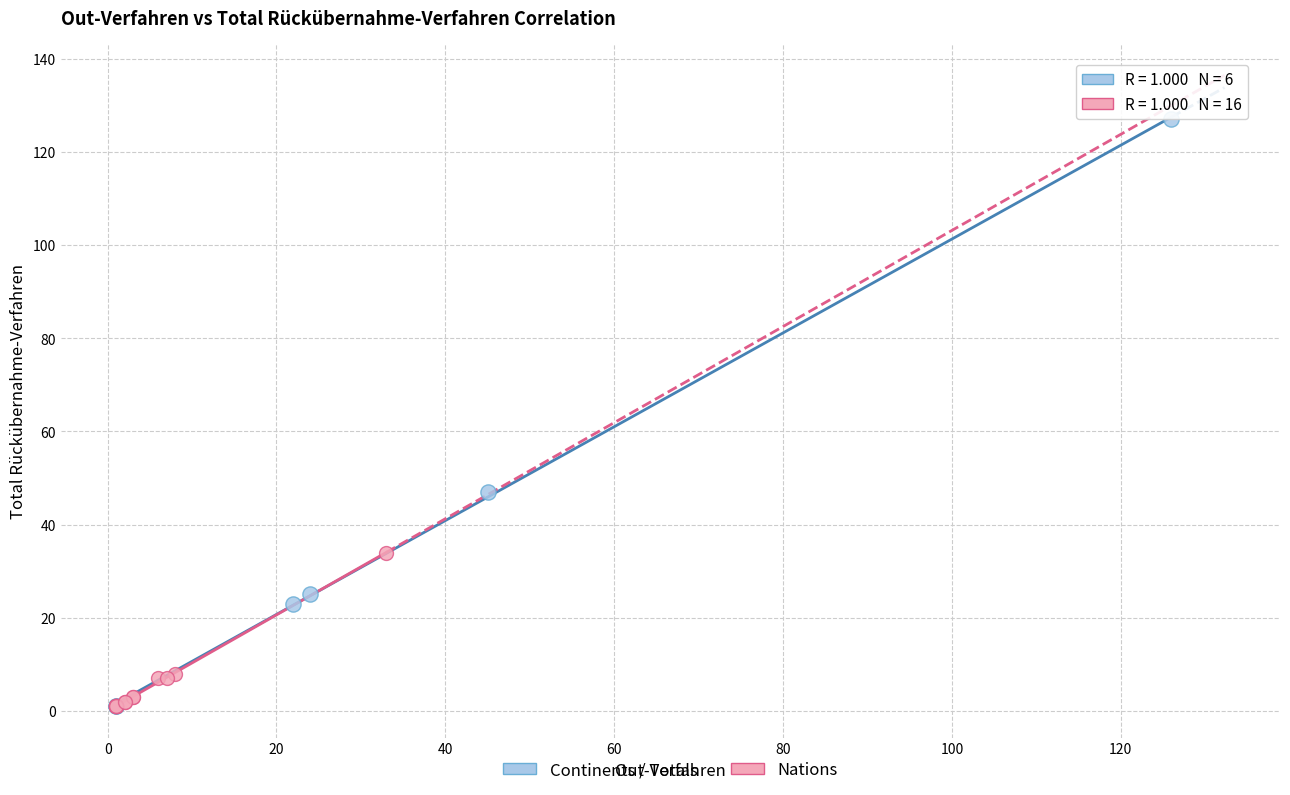

Which series reaches the maximum Y coordinate?

Continents / Totals